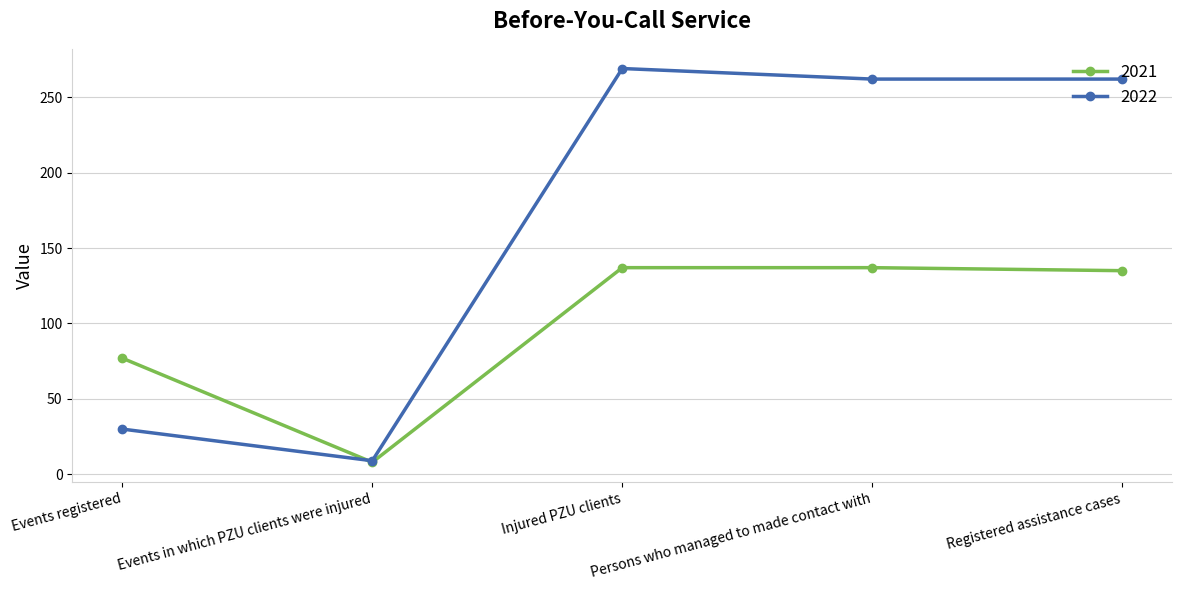

Where is the first local minimum for 2021?

Events in which PZU clients were injured